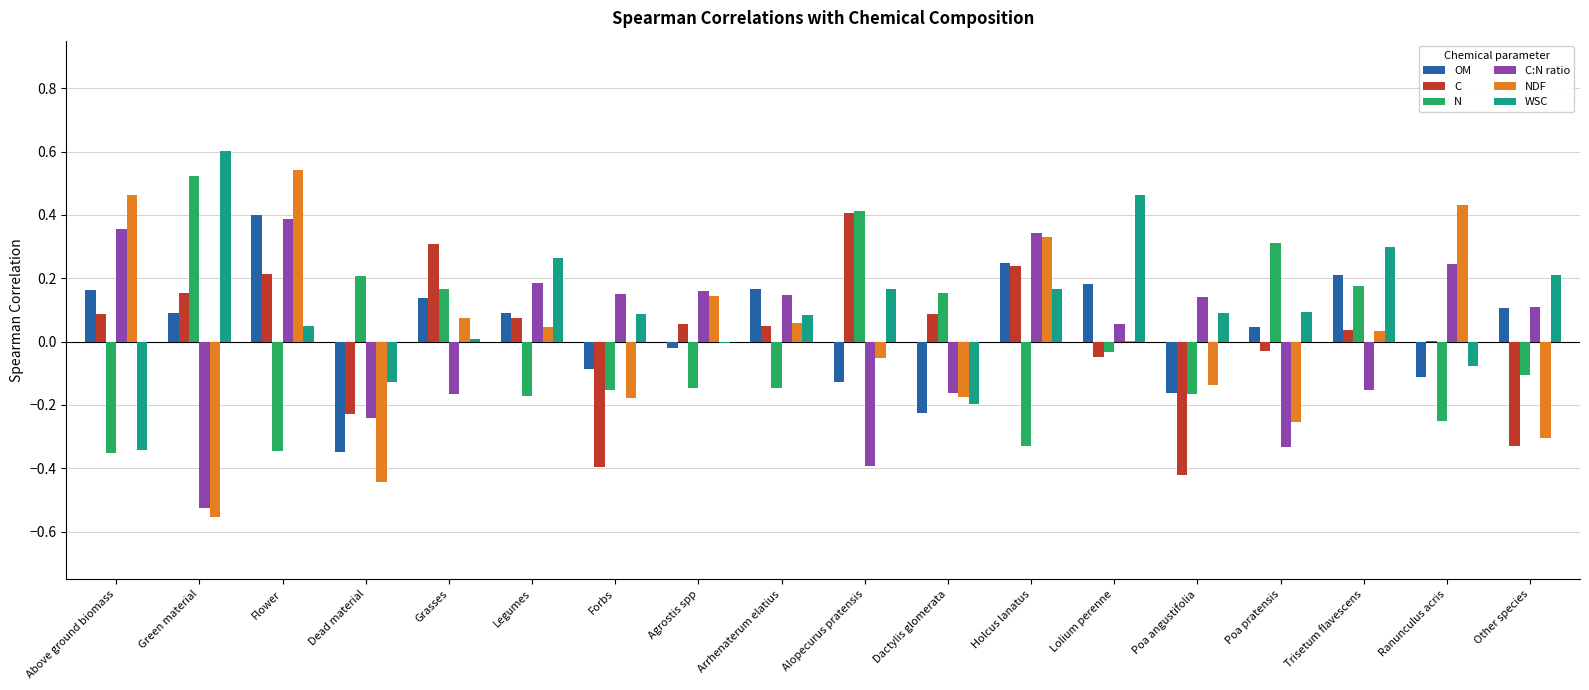

Where is C:N ratio nearest to the value 0?

Lolium perenne